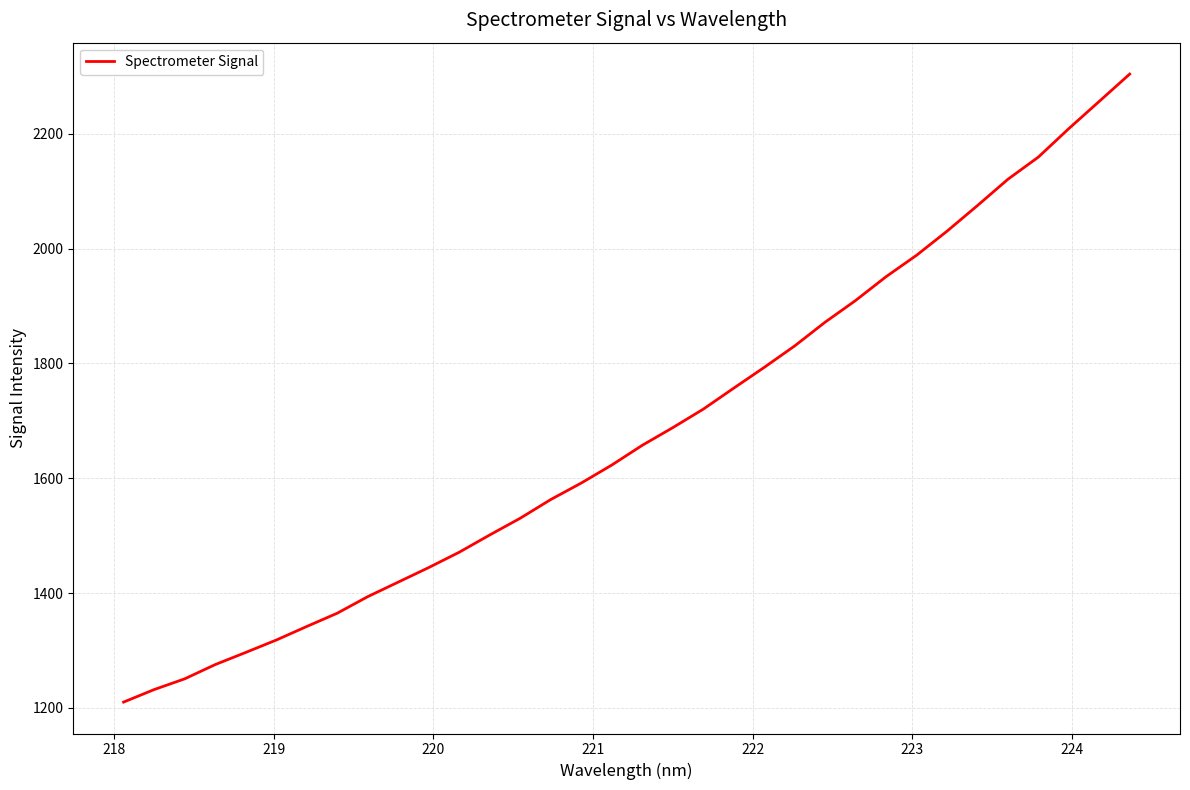

What is the smallest value displayed?

1210.2